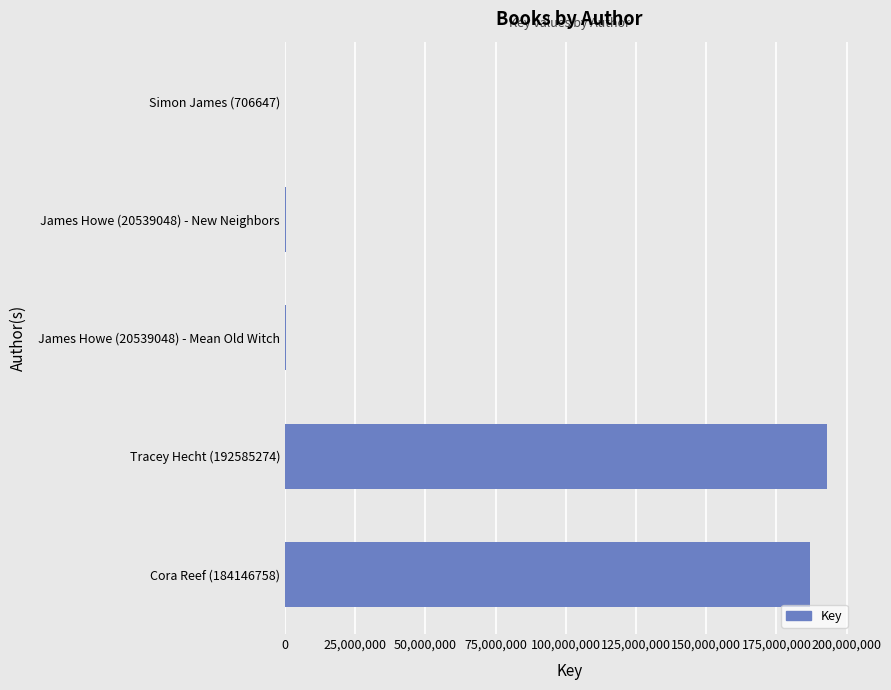

True or false: the data shows 192941513 at Tracey Hecht (192585274).

True